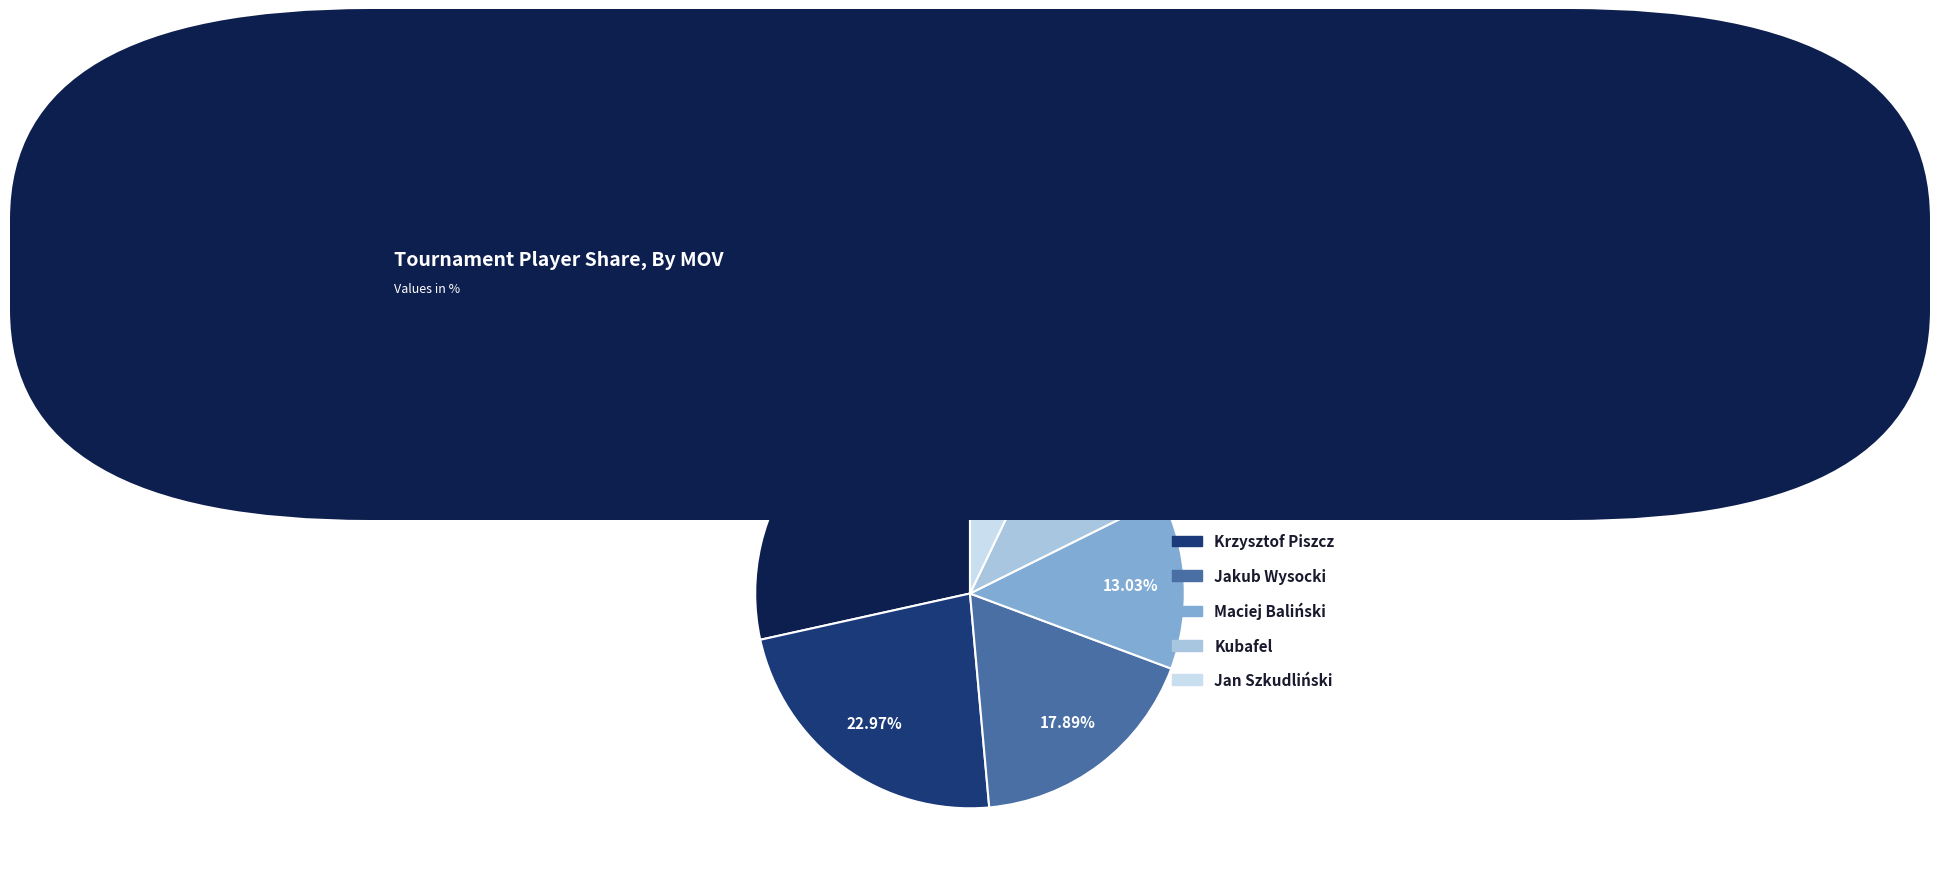

To the nearest percent, what percentage of the pie is Piotr Derengowski?

28%